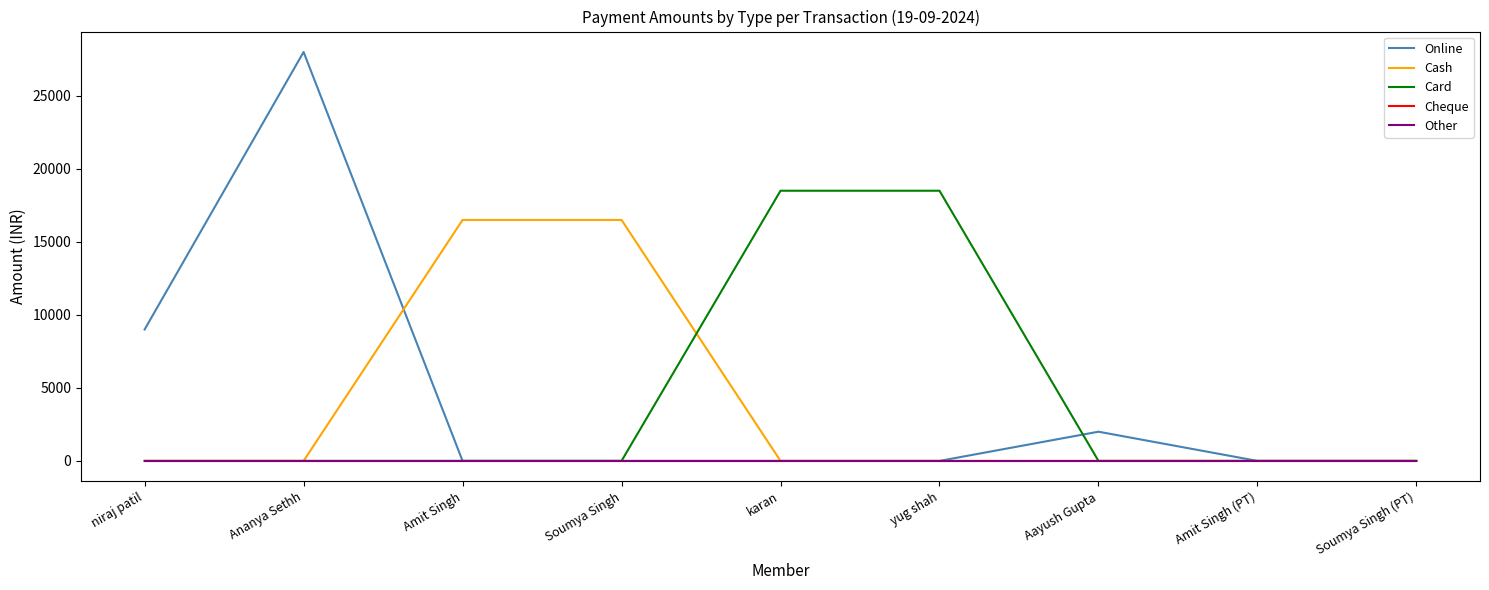

Does the chart have visible grid lines?

No